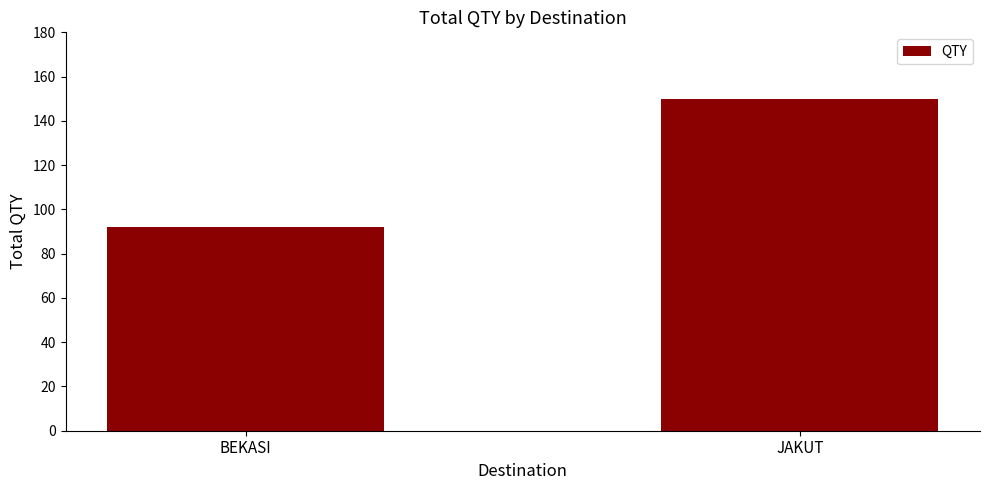

Rank the categories by value from highest to lowest.

JAKUT, BEKASI